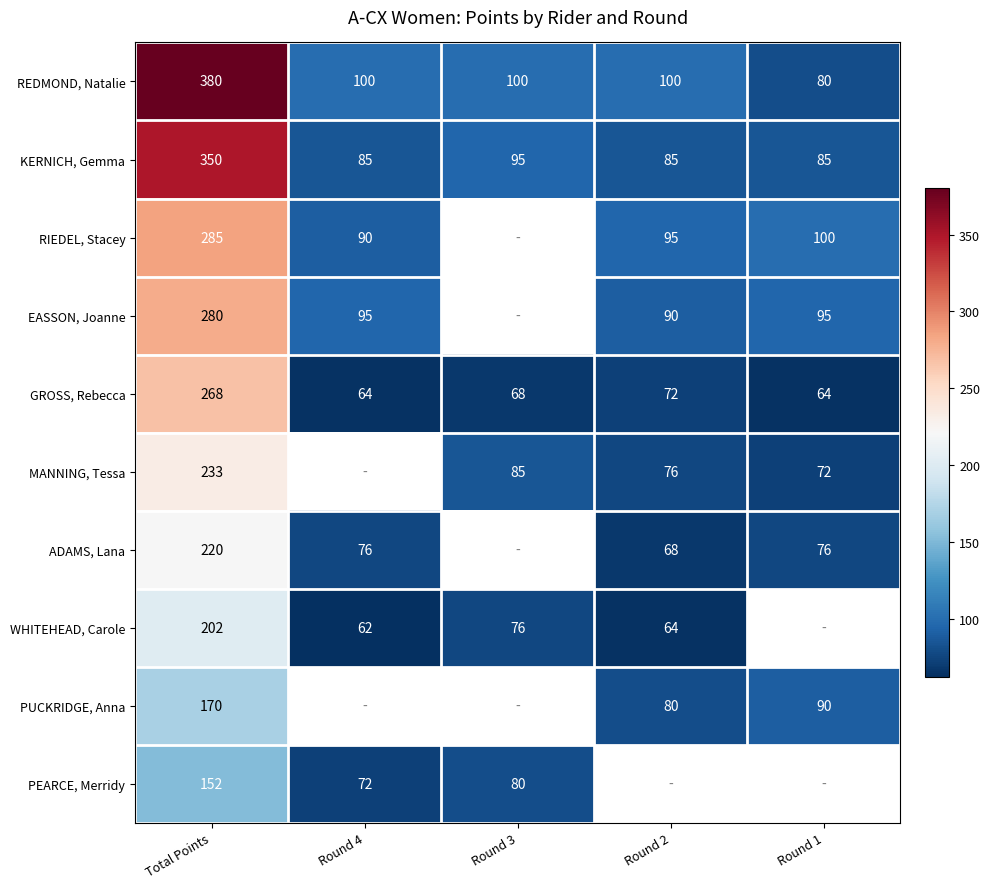

The value of PUCKRIDGE, Anna at Round 2 is 126.6. True or false?

False